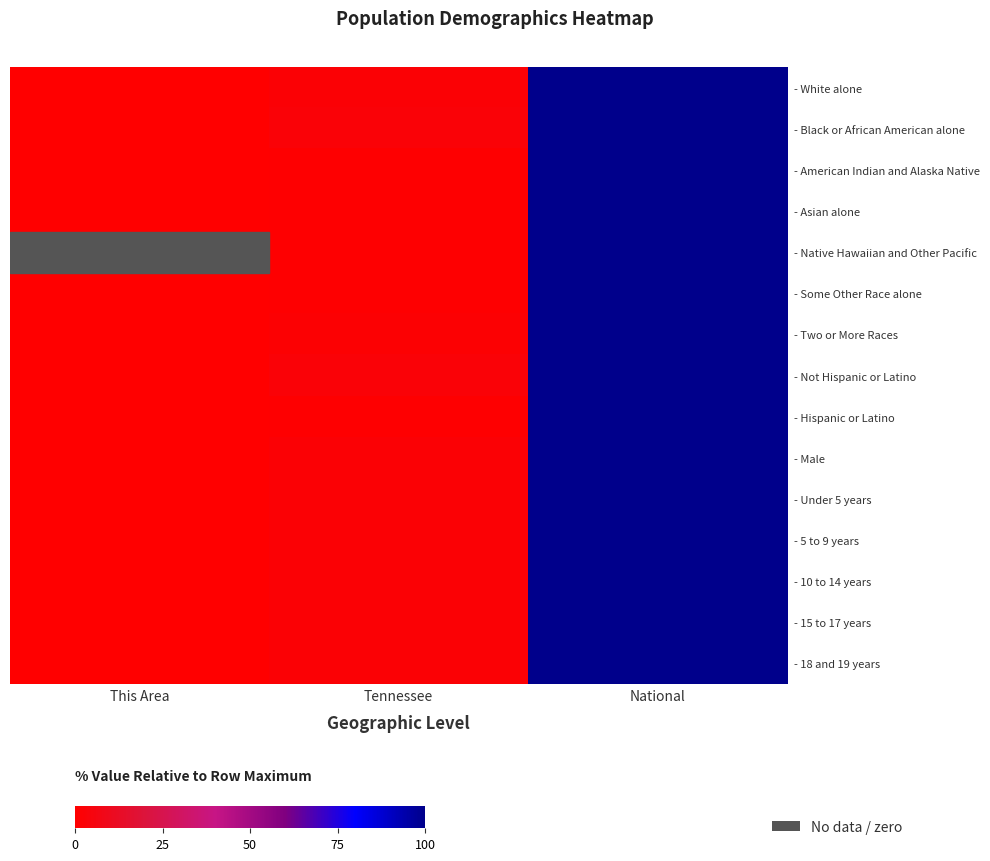

Count the number of data series in this chart.

15